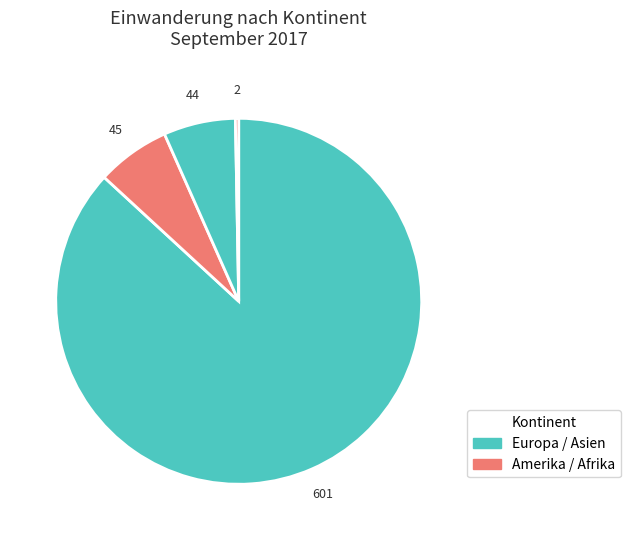

How many slices are in this pie chart?

4